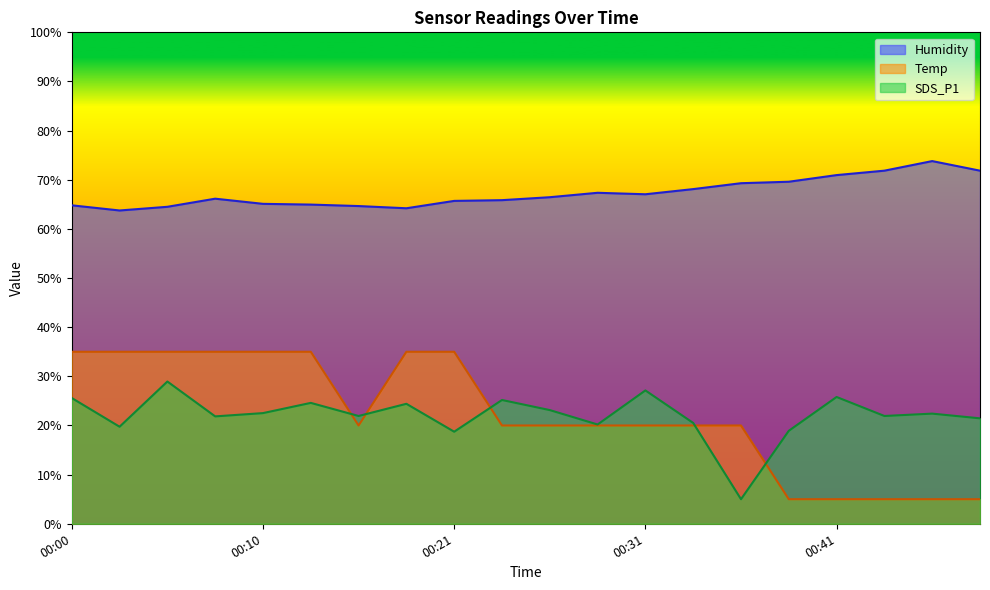

Where do Temp and SDS_P1 first cross each other?

00:13 and 00:16